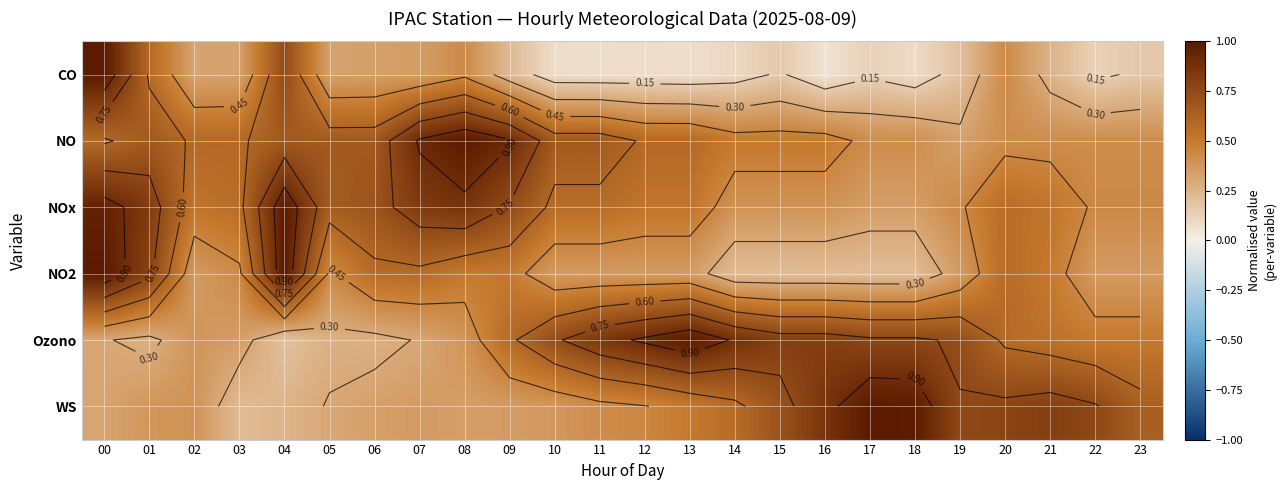

At 15, list the series in order from largest to smallest.

Ozono, WS, NO, NOx, NO2, CO